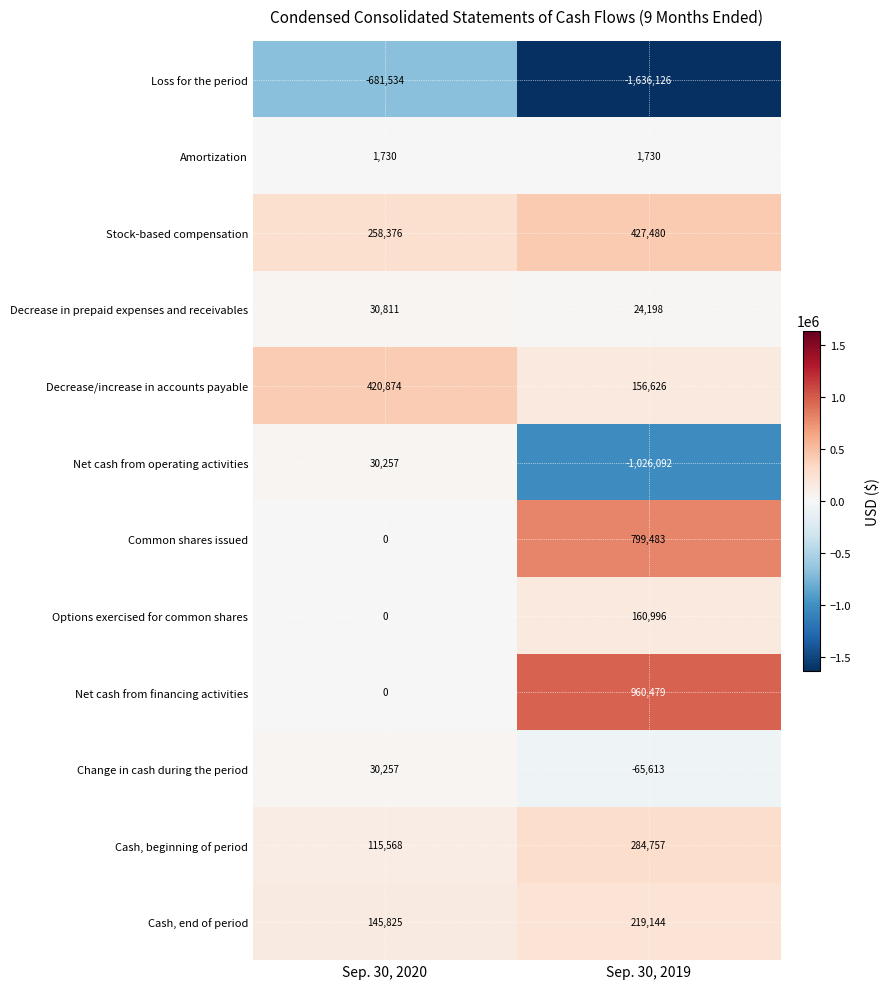

How many categories are shown in the chart?

2